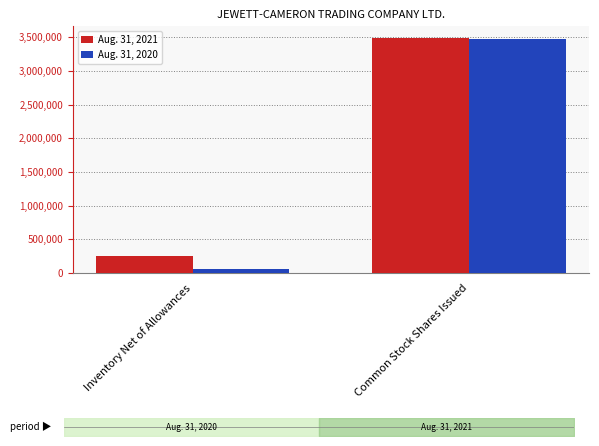

The Aug. 31, 2021 series shows 250000 at Inventory Net of Allowances. True or false?

True